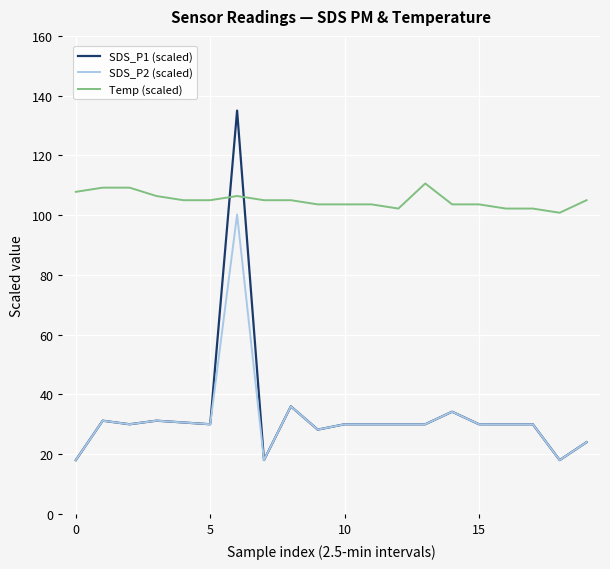

What is the lowest value of the SDS_P1 (scaled) series?

18.0